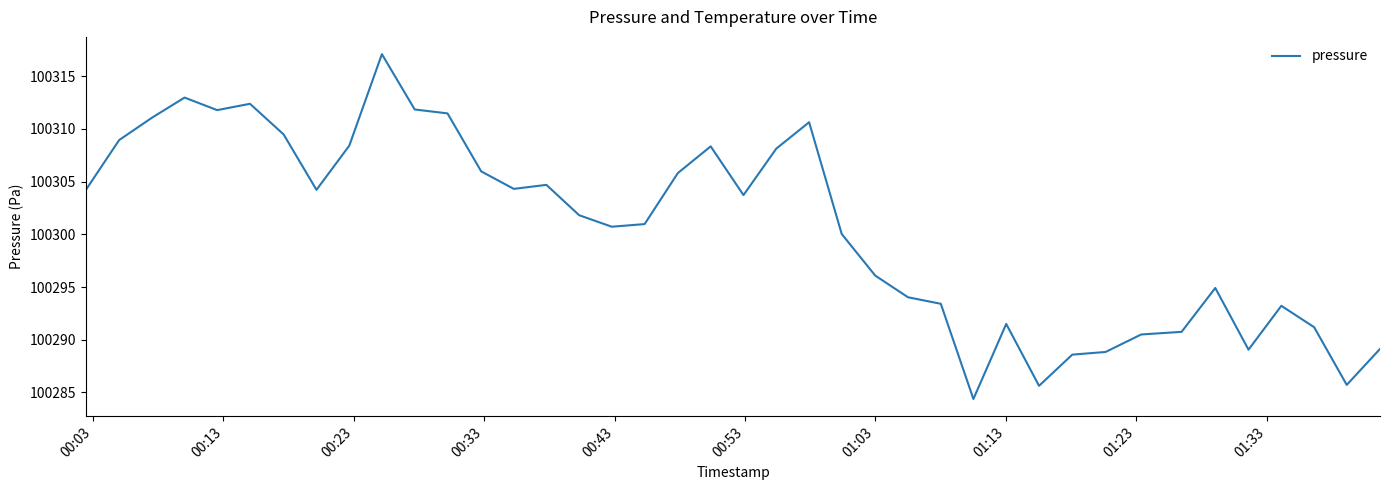

What is the greatest value displayed?

100317.1